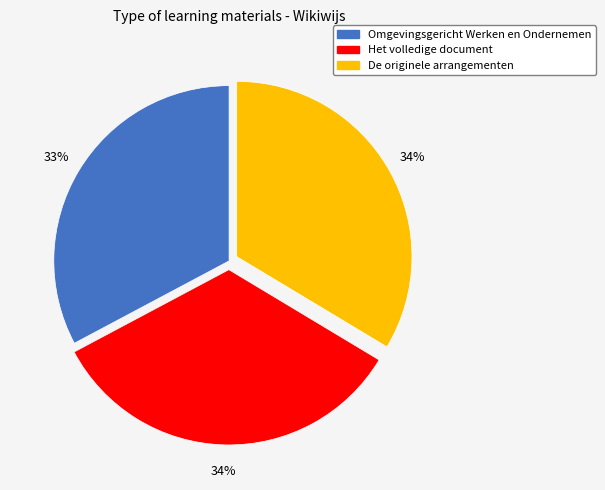

Combined, do Het volledige document and Omgevingsgericht Werken en Ondernemen account for over 50%?

Yes